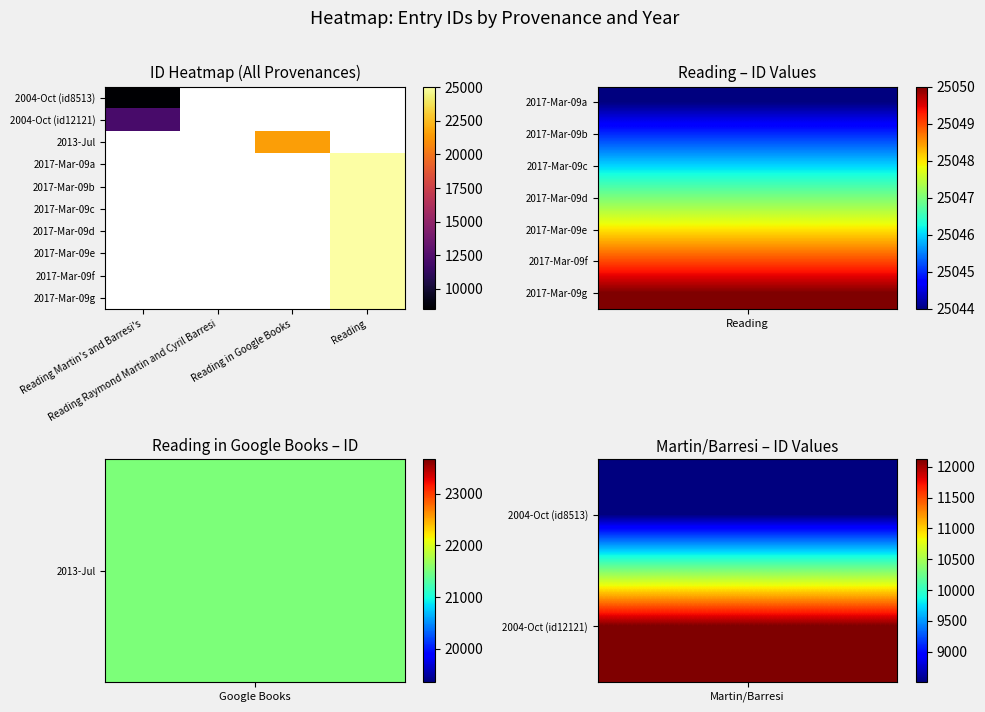

At which category does the chart reach its peak across all series?

Reading